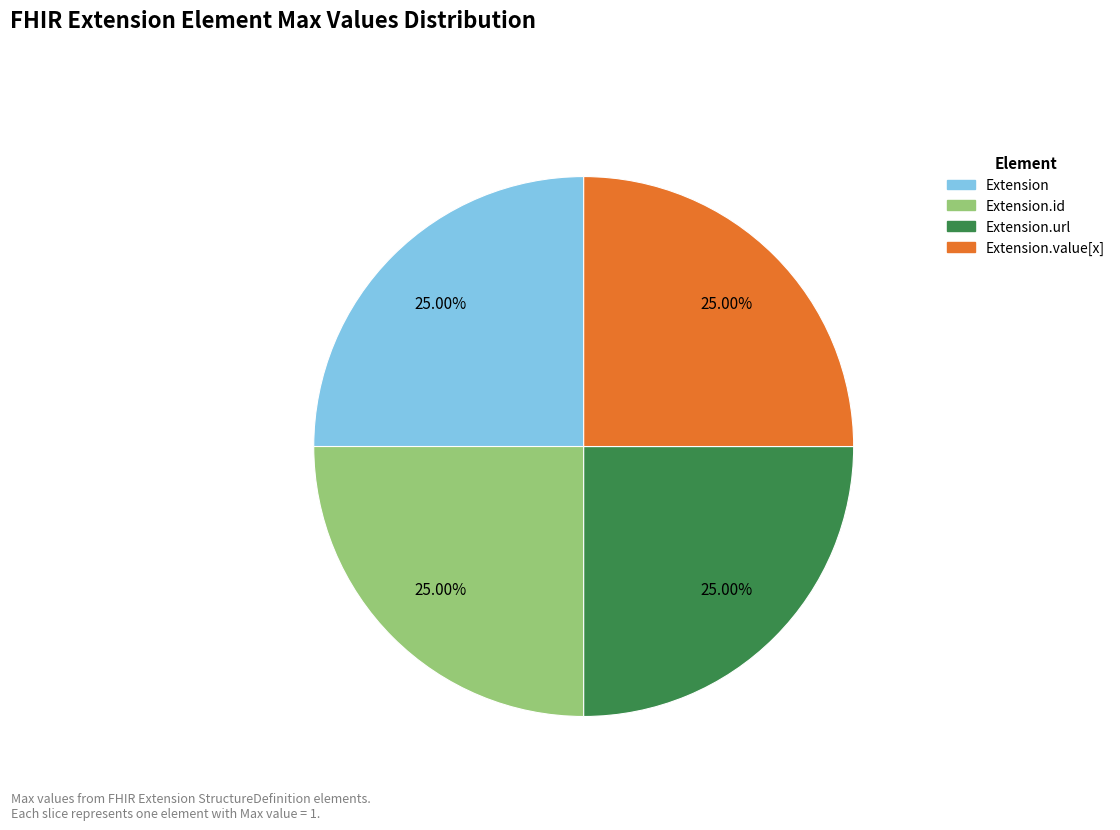

Does any single category account for the majority?

No